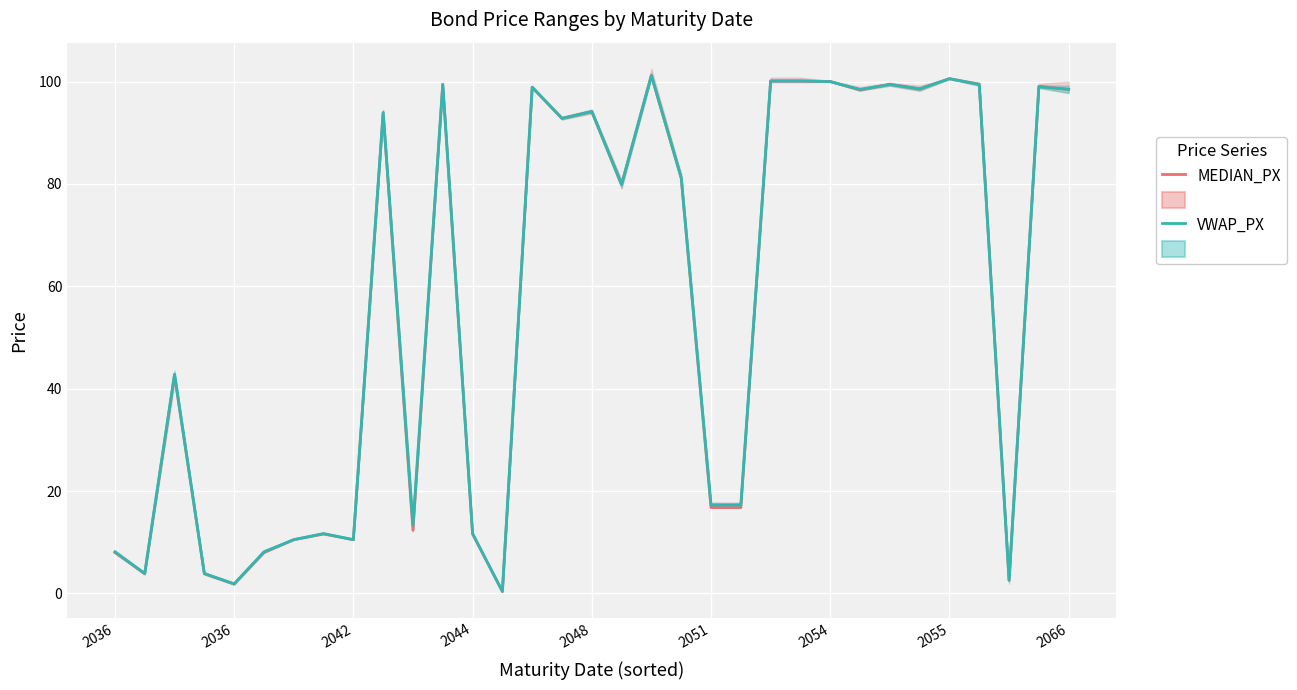

Which series ends up on top after the final intersection of VWAP_PX and MEDIAN_PX?

MEDIAN_PX